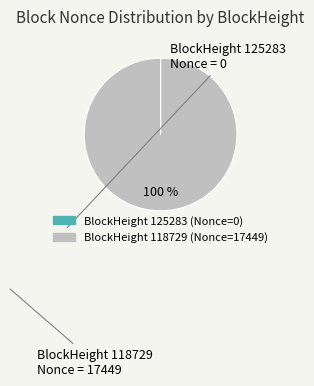

Does any single category account for the majority?

Yes